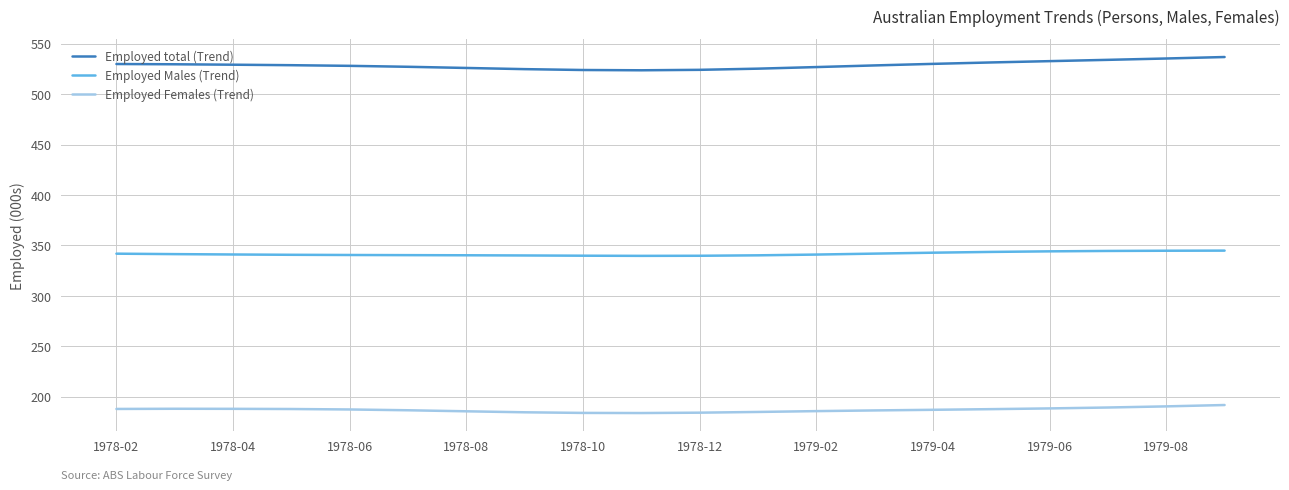

Rank the series by their average value, from highest to lowest.

Employed total (Trend), Employed Males (Trend), Employed Females (Trend)